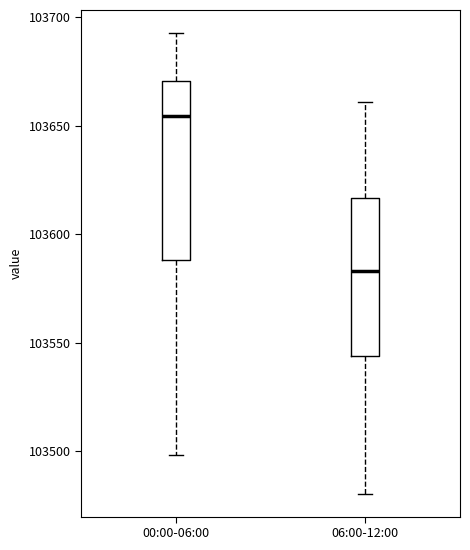

Where does the upper whisker of the box for 00:00-06:00 end on the y-axis? The values are not printed on the chart, so give them approximately, as read against the axis.

103695